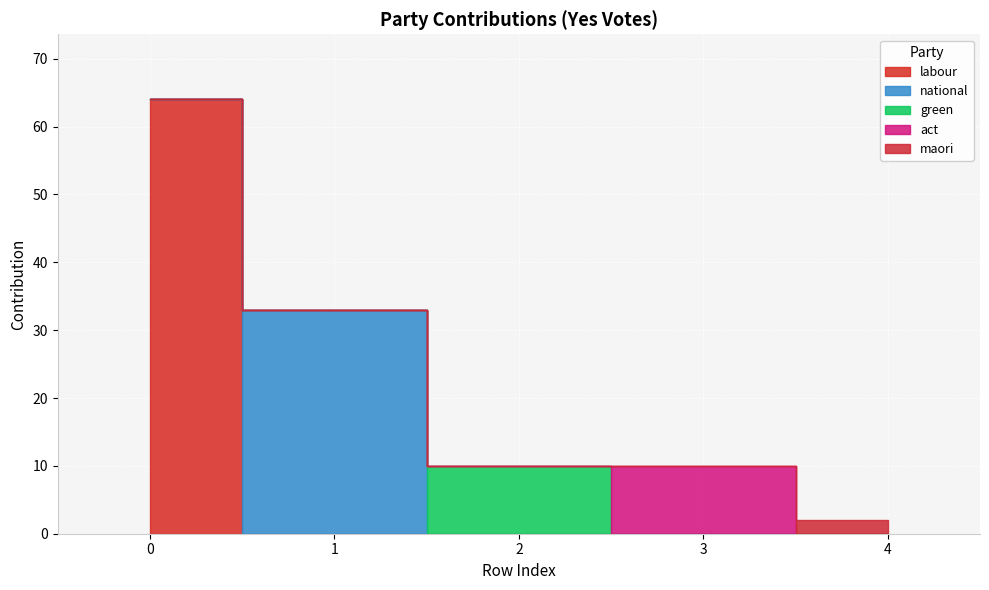

What is the difference between the act values at 3 and 1?

10